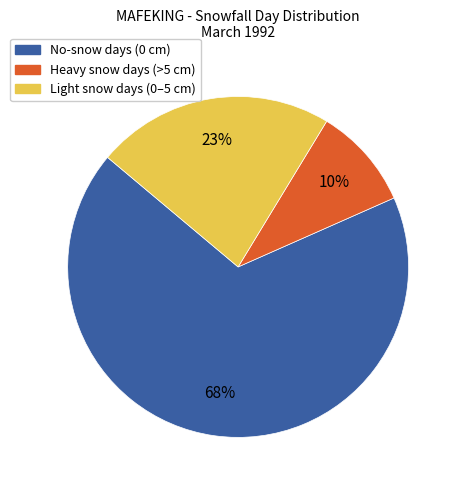

Is the sum of No-snow days (0 cm) and Light snow days (0–5 cm) greater than half?

Yes